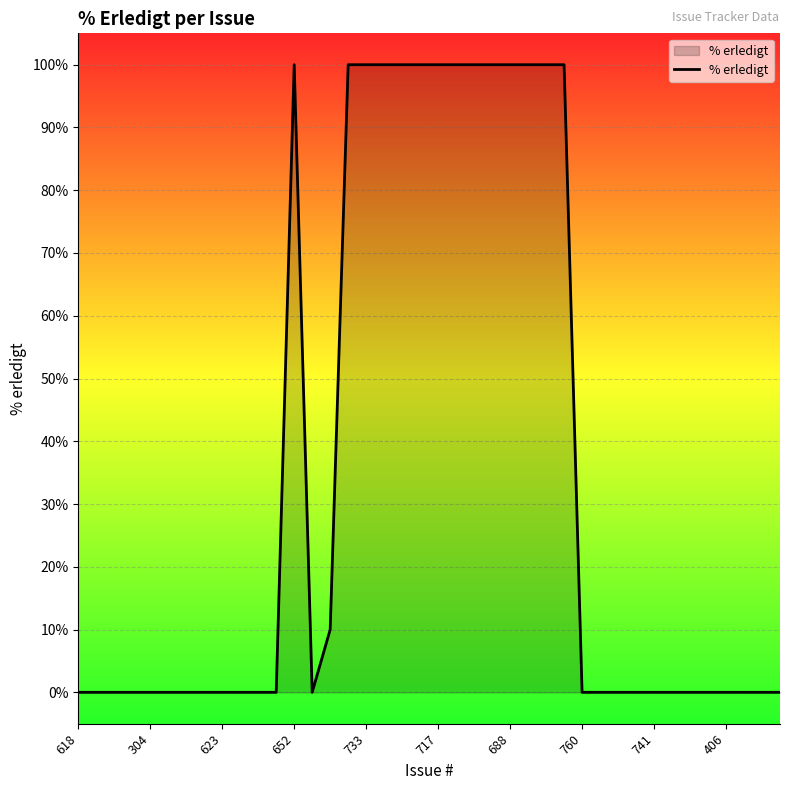

What is the difference between the maximum and minimum values?

100